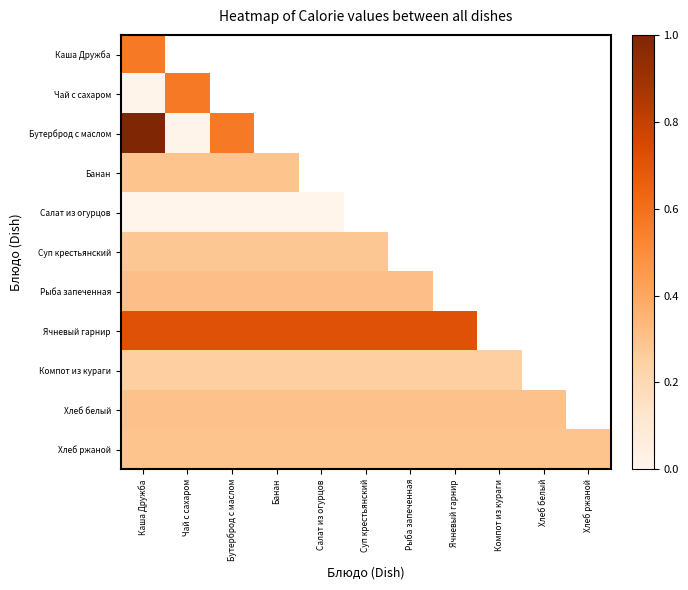

How many series are shown in this chart?

11